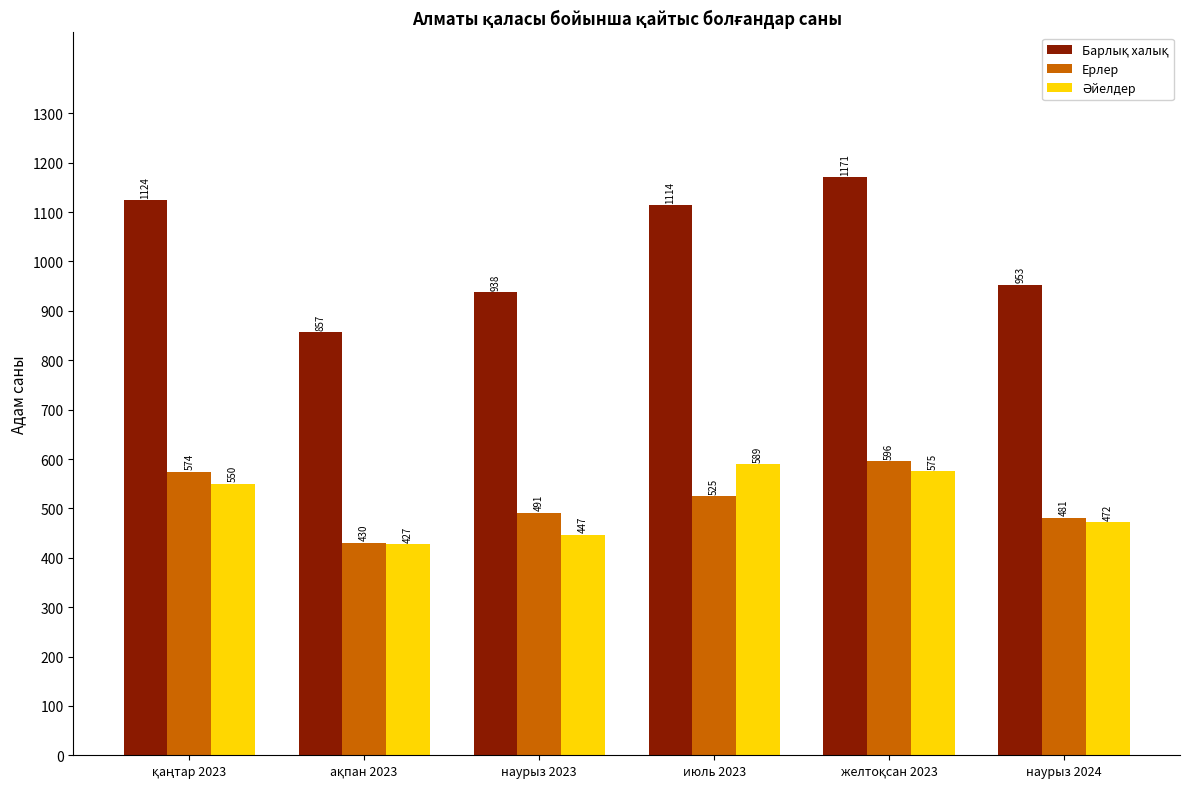

What is the total value across all series at июль 2023?

2228